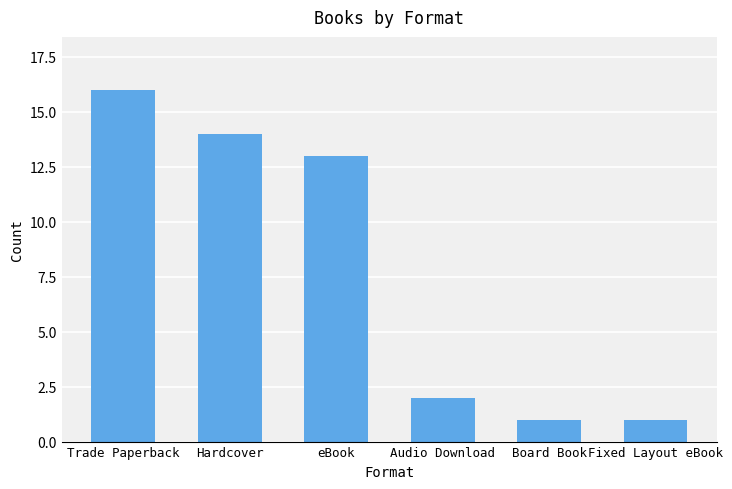

Is it true that the value at eBook is 22?

False